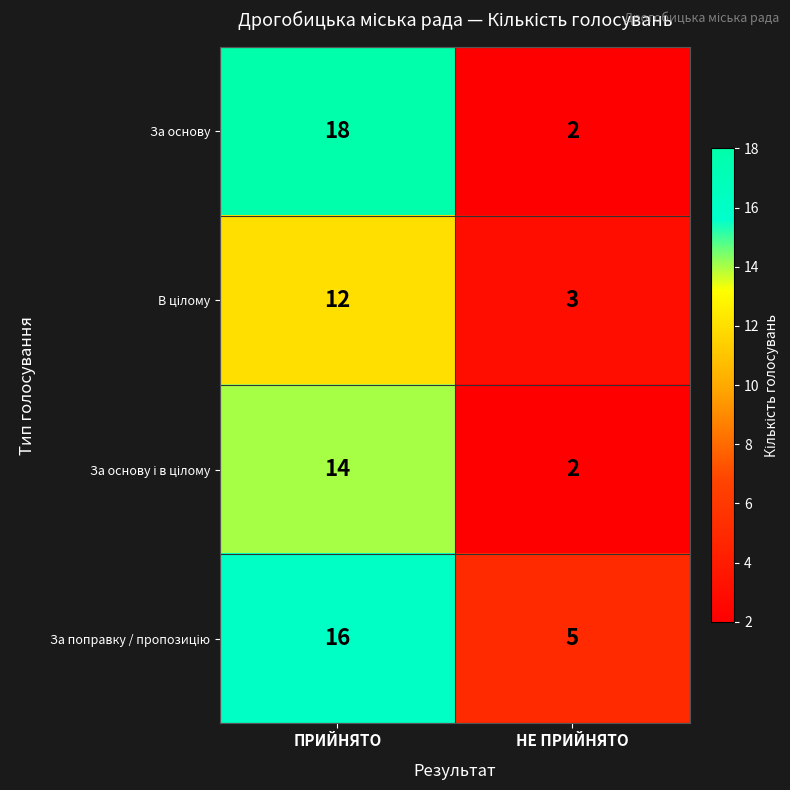

What is the total value across all series at НЕ ПРИЙНЯТО?

12